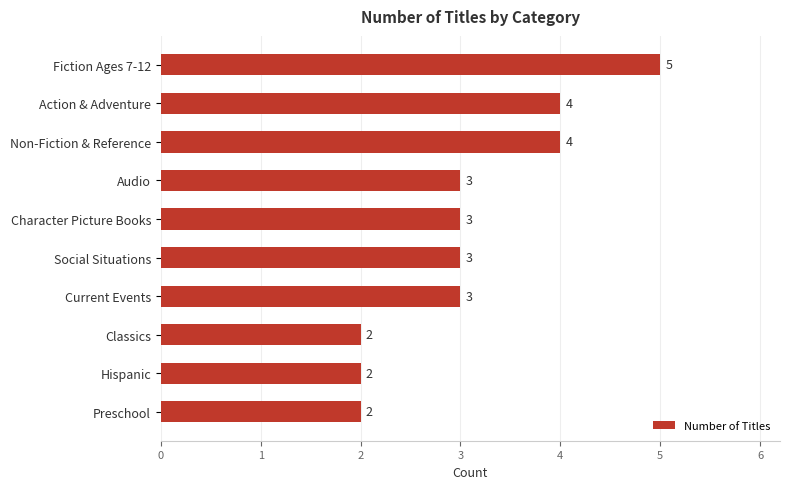

What is the average value?

3